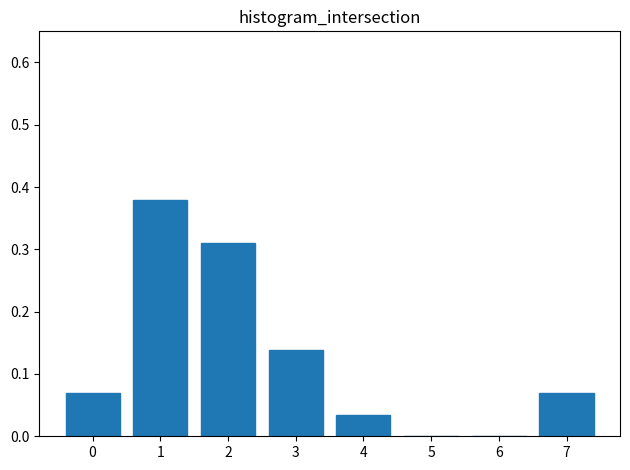

The value at 5 is -0.3. True or false?

False